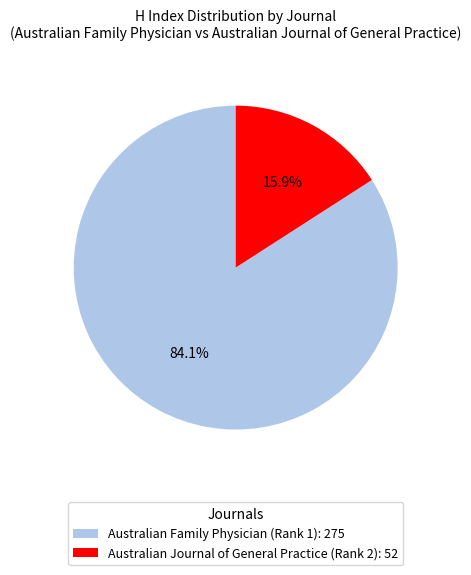

True or false: Australian Journal of General Practice (Rank 2) accounts for 16% of the total.

True